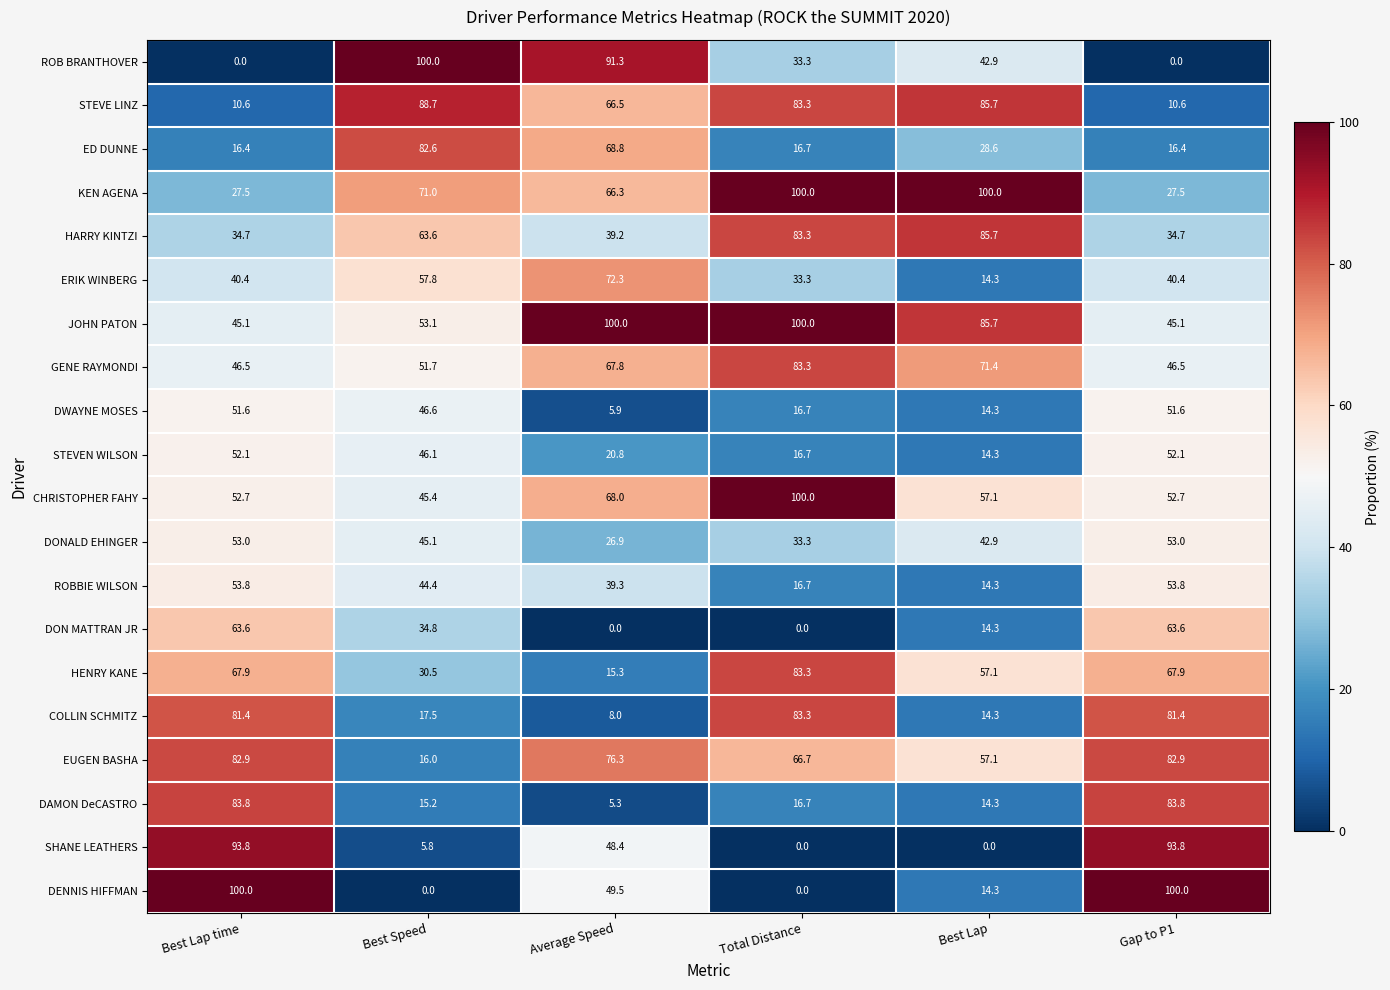

What is the total value across all series at Average Speed?

935.9